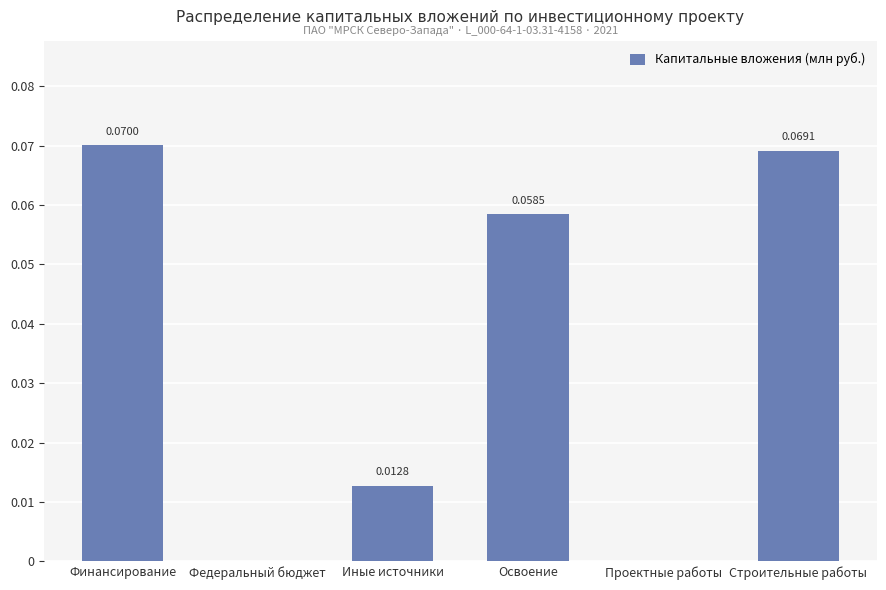

Is it true that the value at Иные источники is 0.0?

True